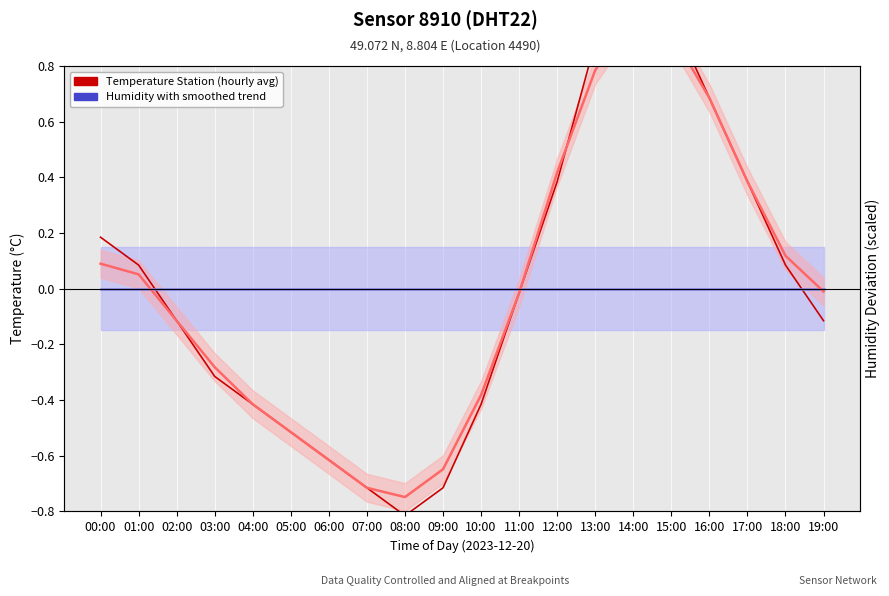

How many values in the Temperature (deviation from mean) series are below 0?

11